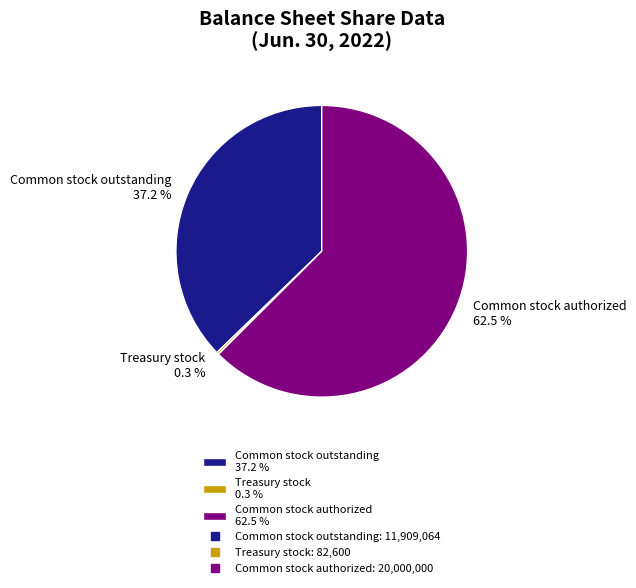

Does Common stock authorized 62.5 % account for over 50% of the chart?

Yes